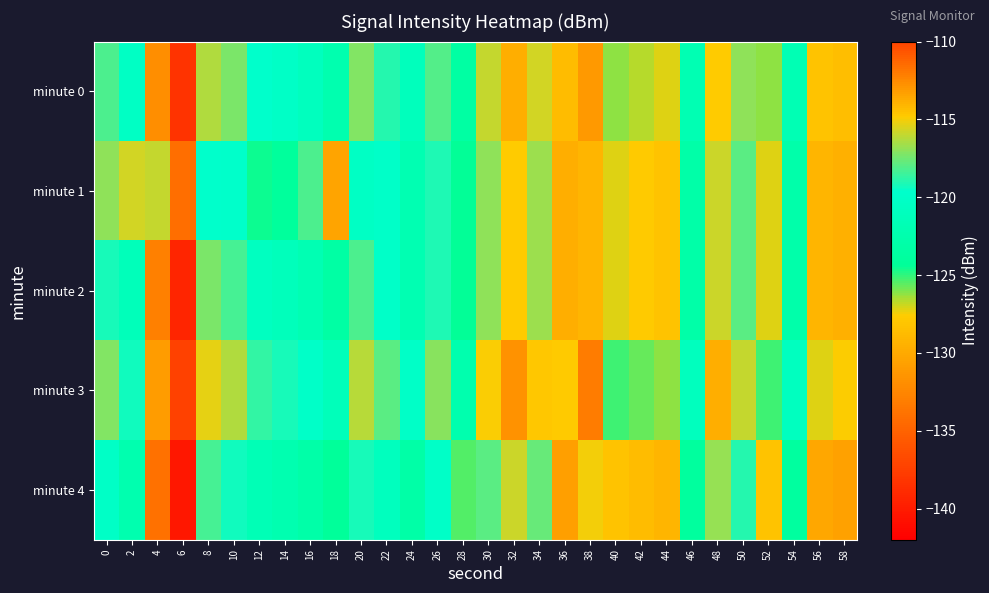

Which series has the widest spread of values?

minute 0